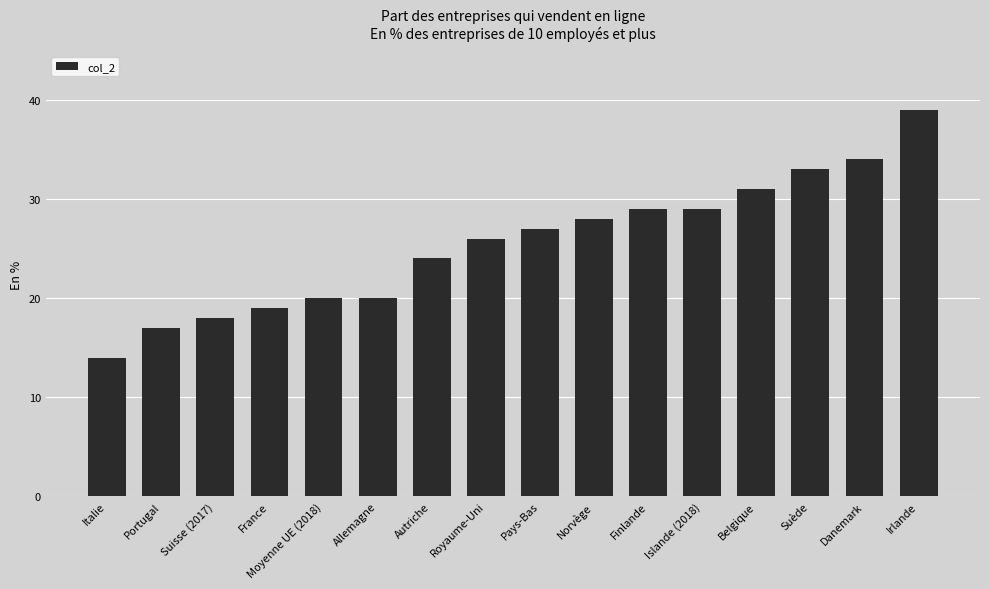

What is the greatest value displayed?

39